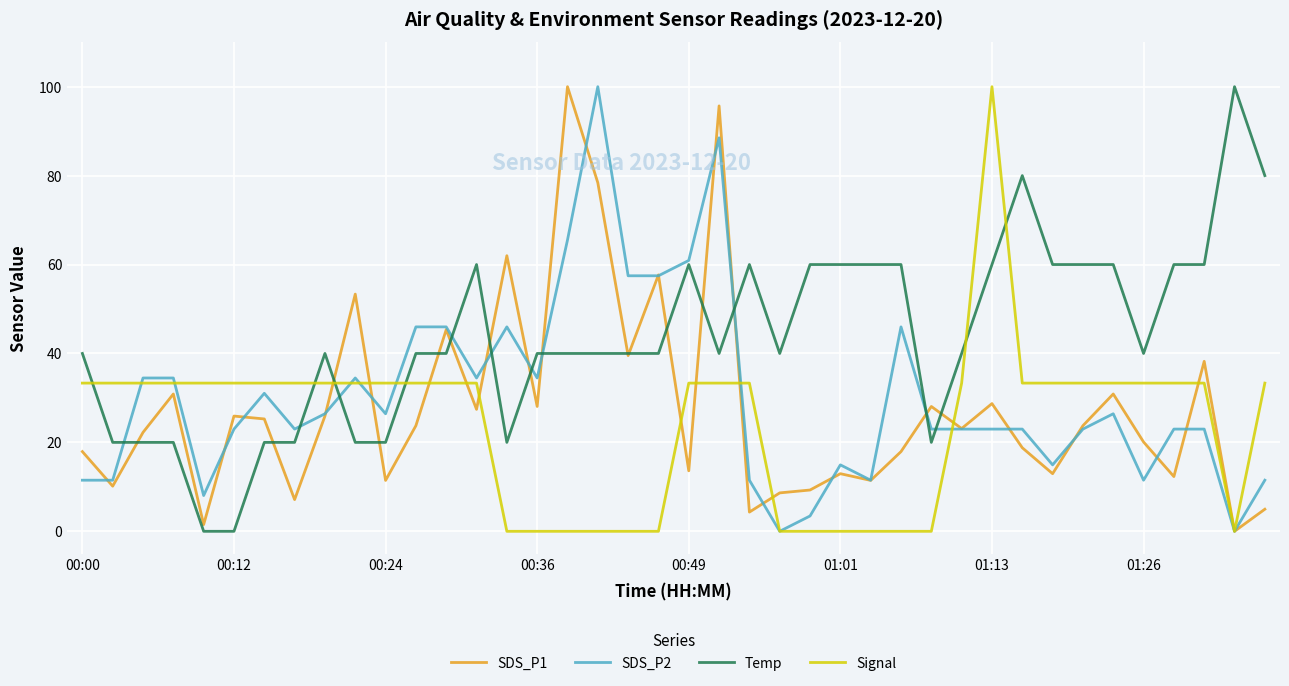

Which series ends up on top after the final intersection of SDS_P2 and Temp?

Temp